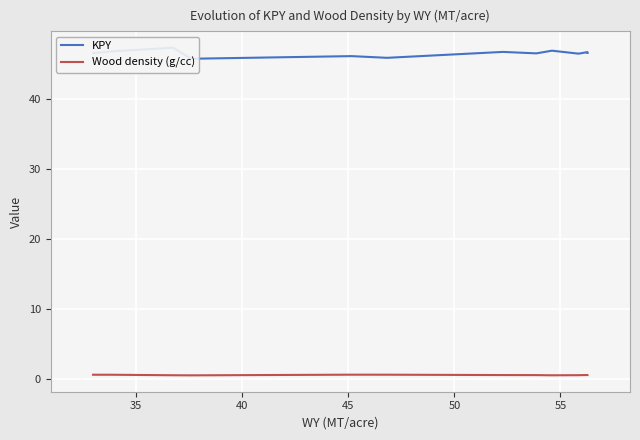

What is the difference between the maximum and minimum values in the KPY series?

1.6